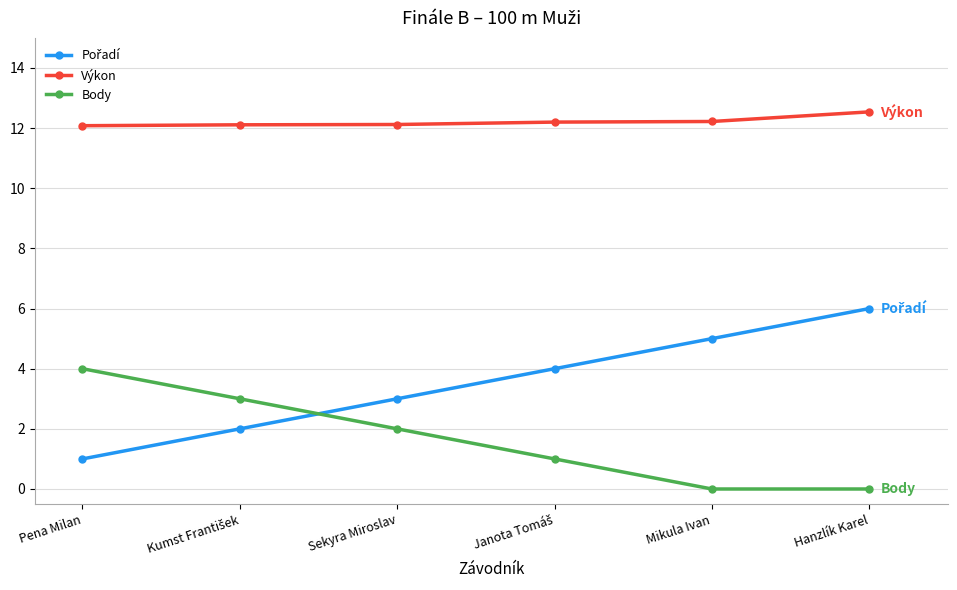

What is the greatest value displayed?

12.5